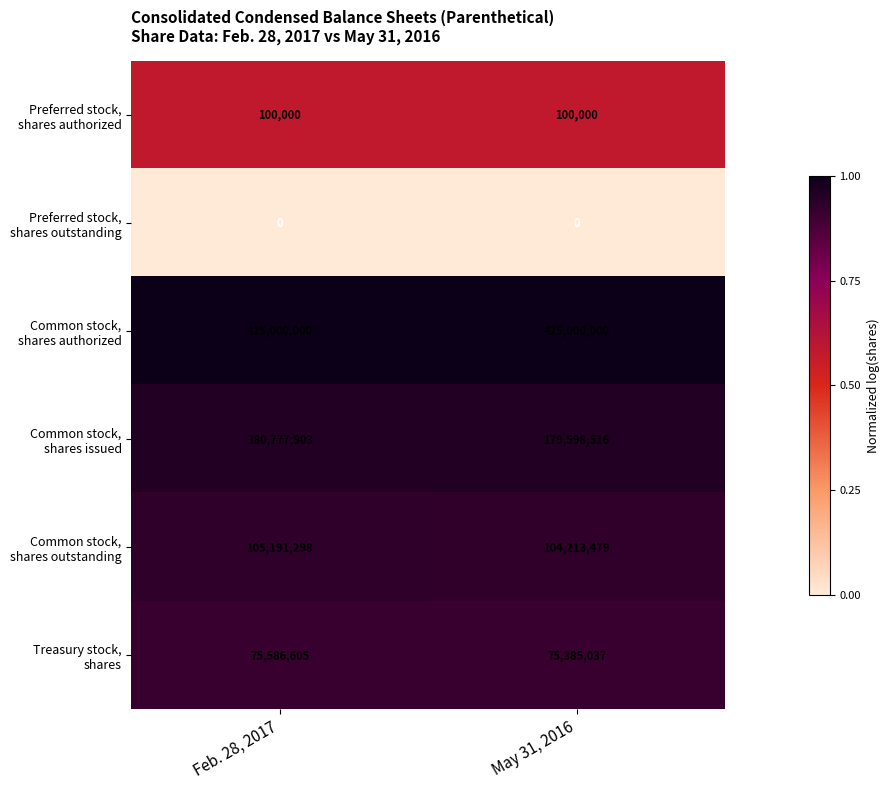

At which category is the sum across all series the highest?

Feb. 28, 2017